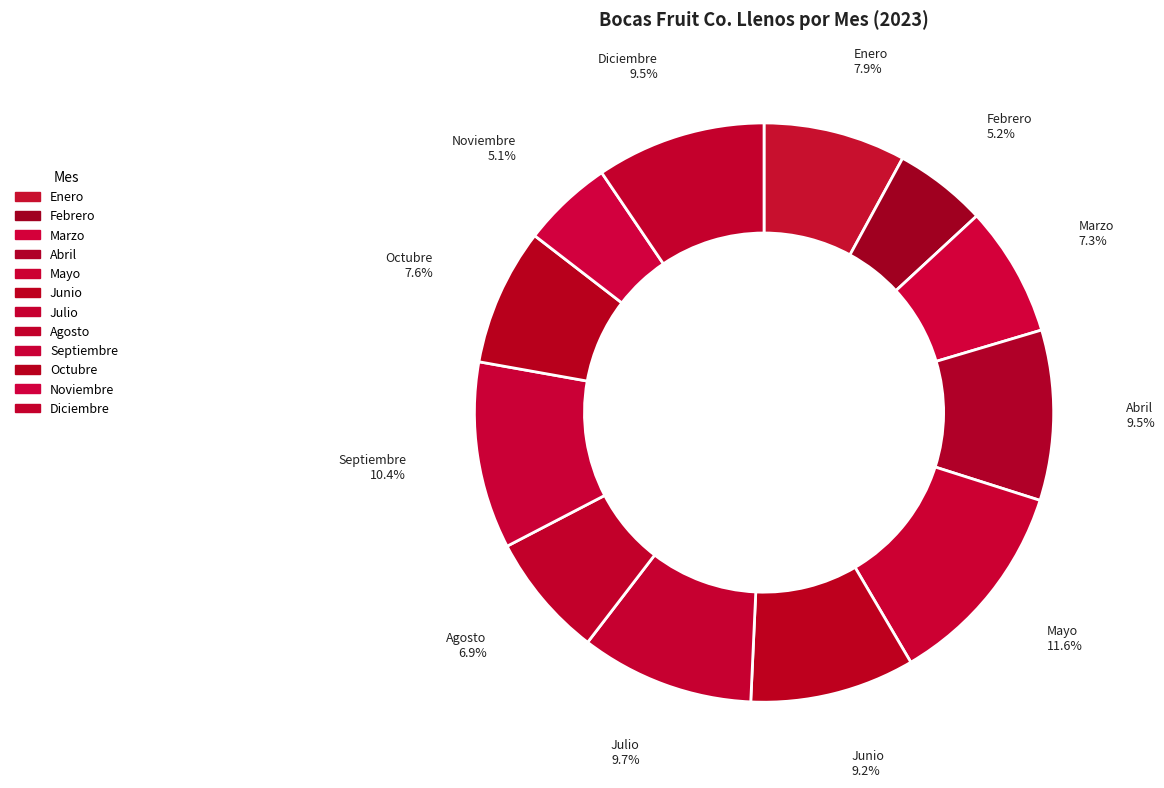

How many slices are in this pie chart?

12